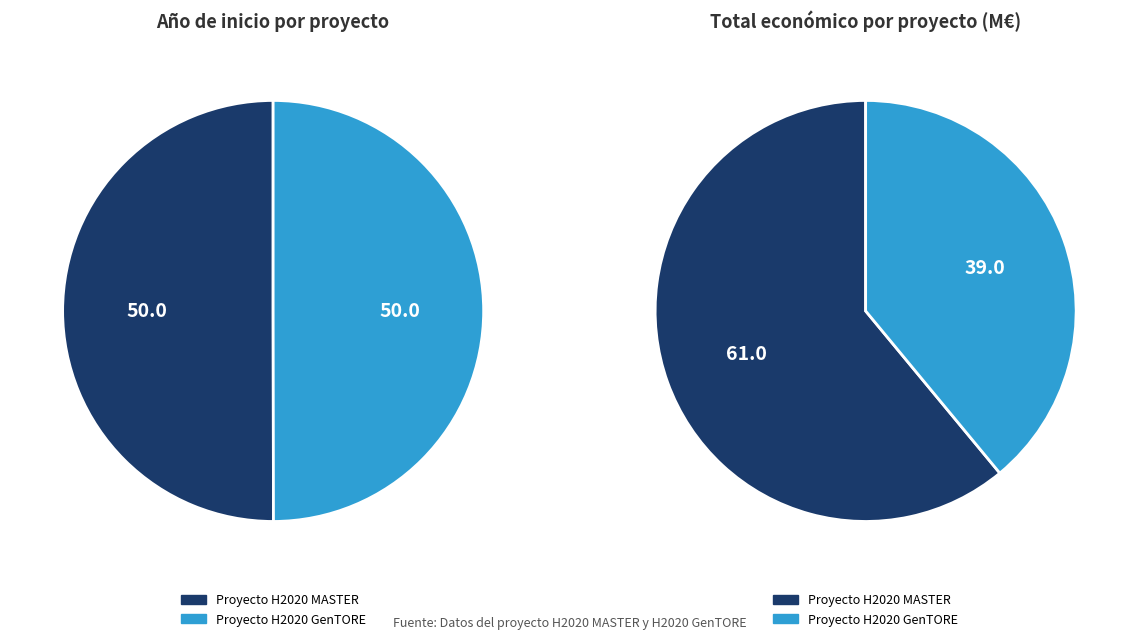

To the nearest percent, what percentage of the pie is Proyecto H2020 GenTORE?

50%